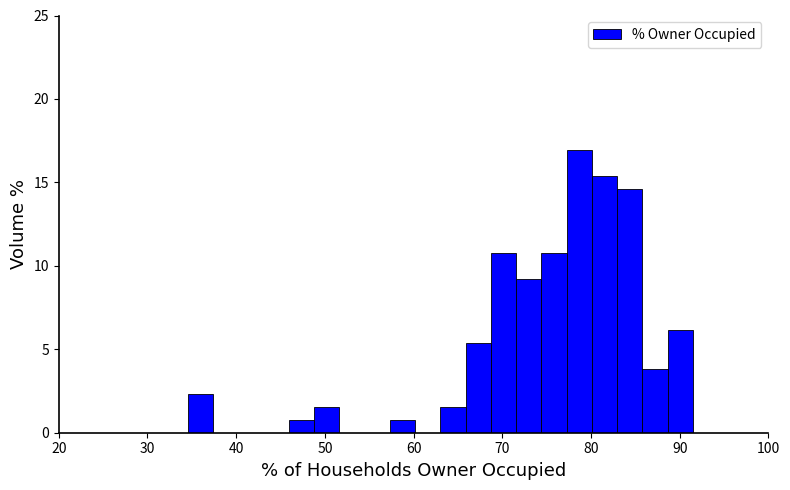

Around what value on the x-axis is the tallest bar? Give the approximate position of its centre, as read against the axis.

79